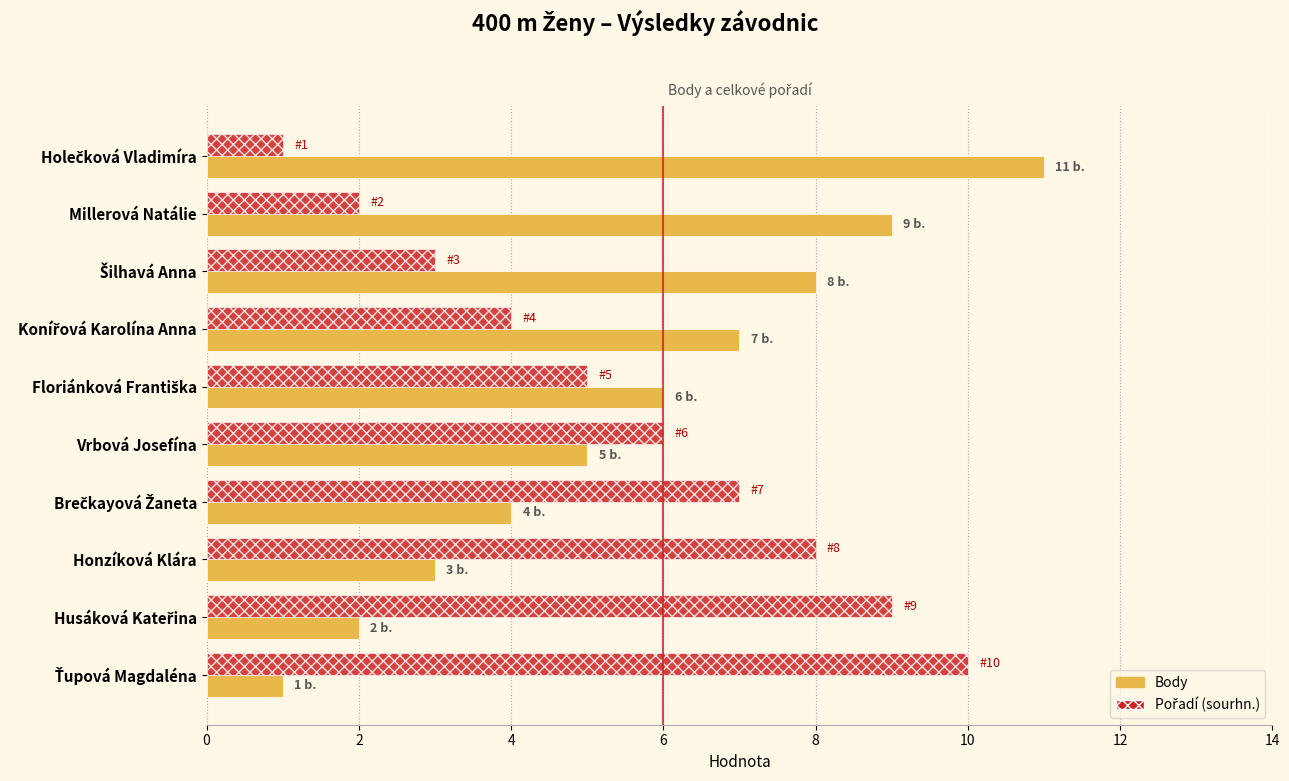

Is it true that Body equals 2 at Vrbová Josefína?

False